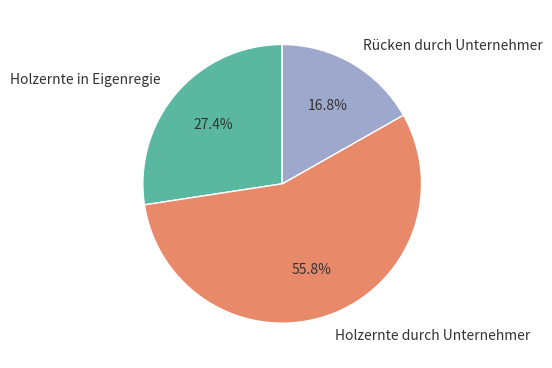

Which slice is the largest?

Holzernte durch Unternehmer